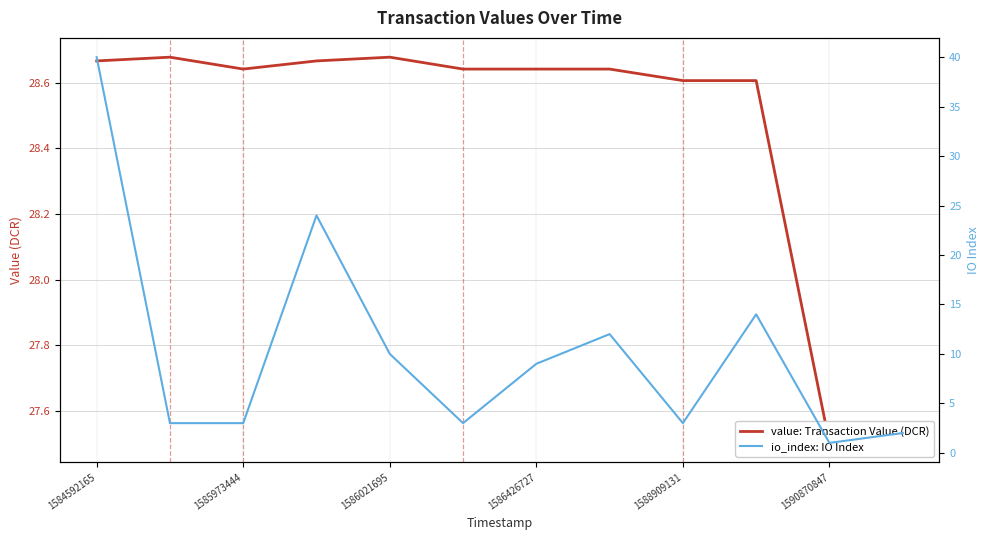

True or false: value: Transaction Value (DCR) and io_index: IO Index intersect in this chart.

True